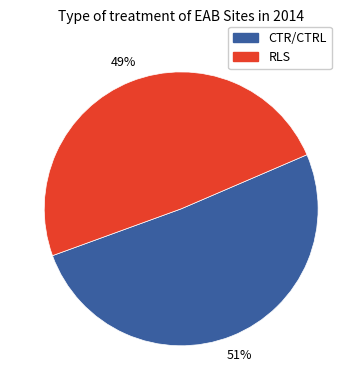

Is there any slice that represents more than half of the pie?

Yes